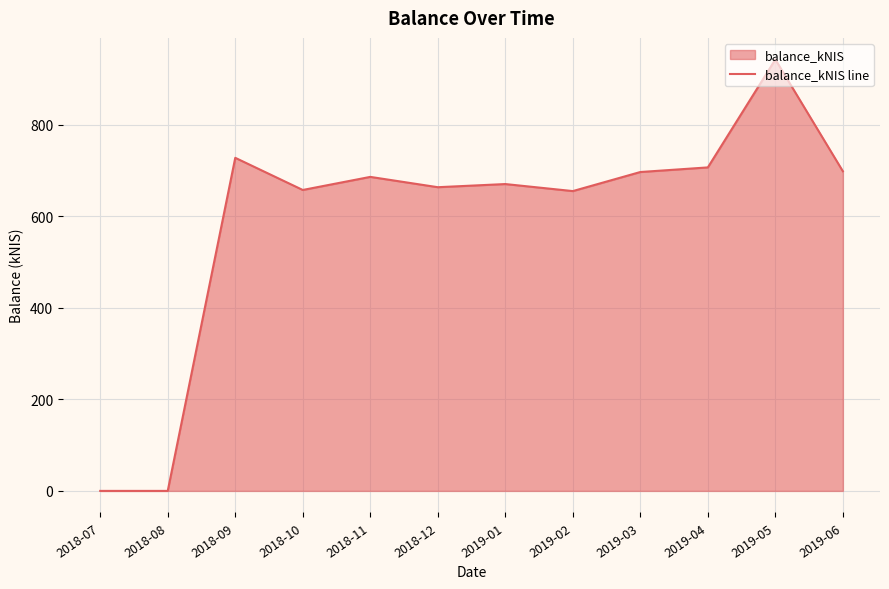

At which category does the data reach its first local valley?

2018-10